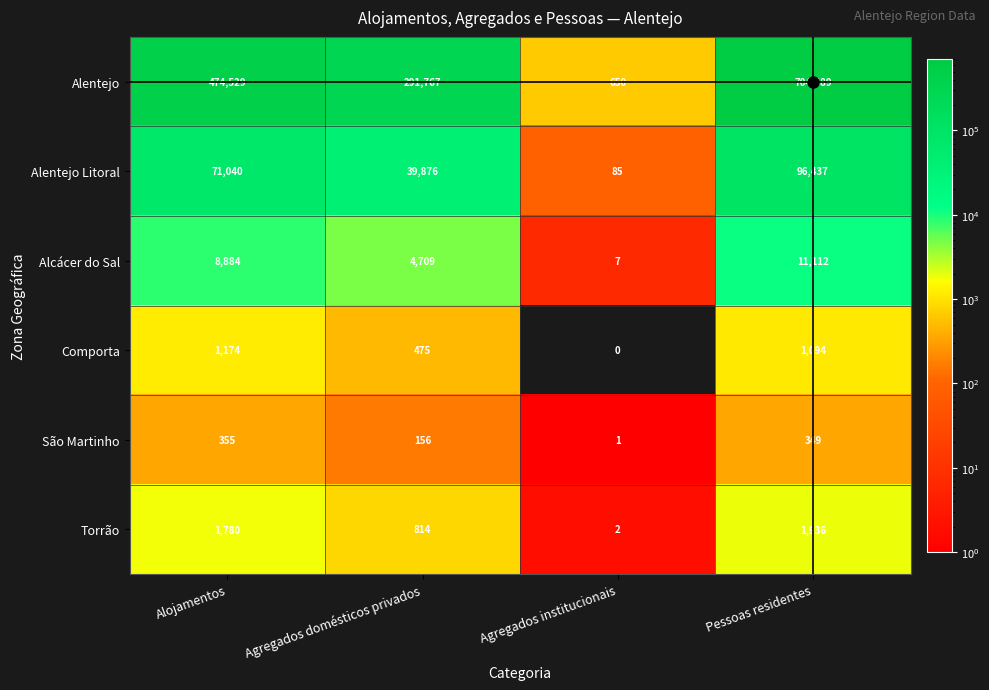

What value does the Alcácer do Sal series have at Agregados institucionais?

7